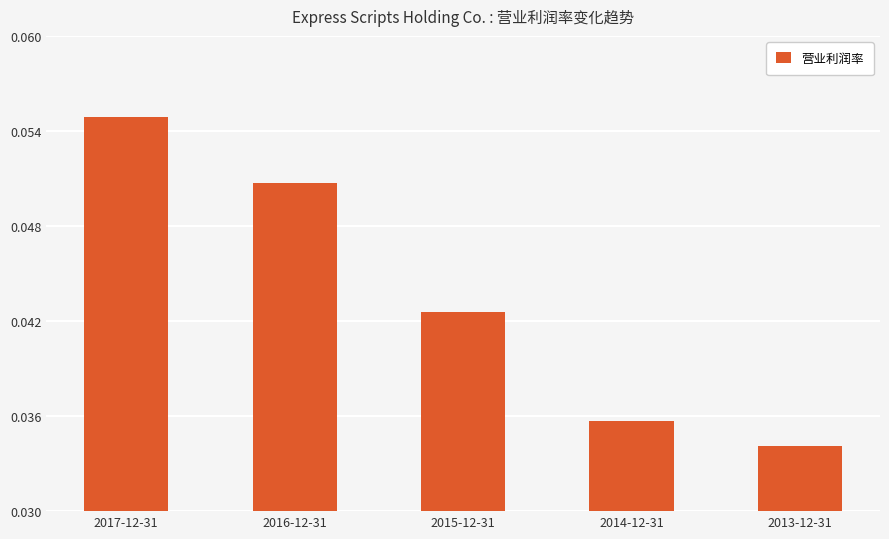

How many bars are there in total?

5